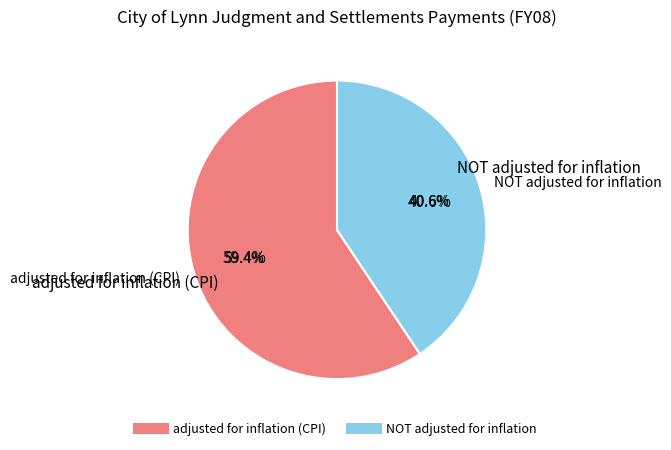

Which category has the biggest portion of the pie?

adjusted for inflation (CPI)